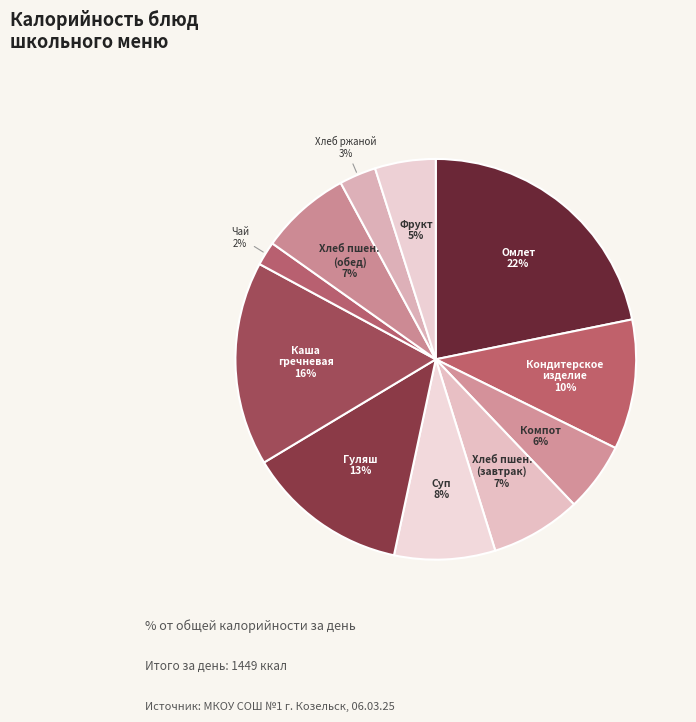

Is the sum of Хлеб пшен. (обед) and Чай greater than half?

No